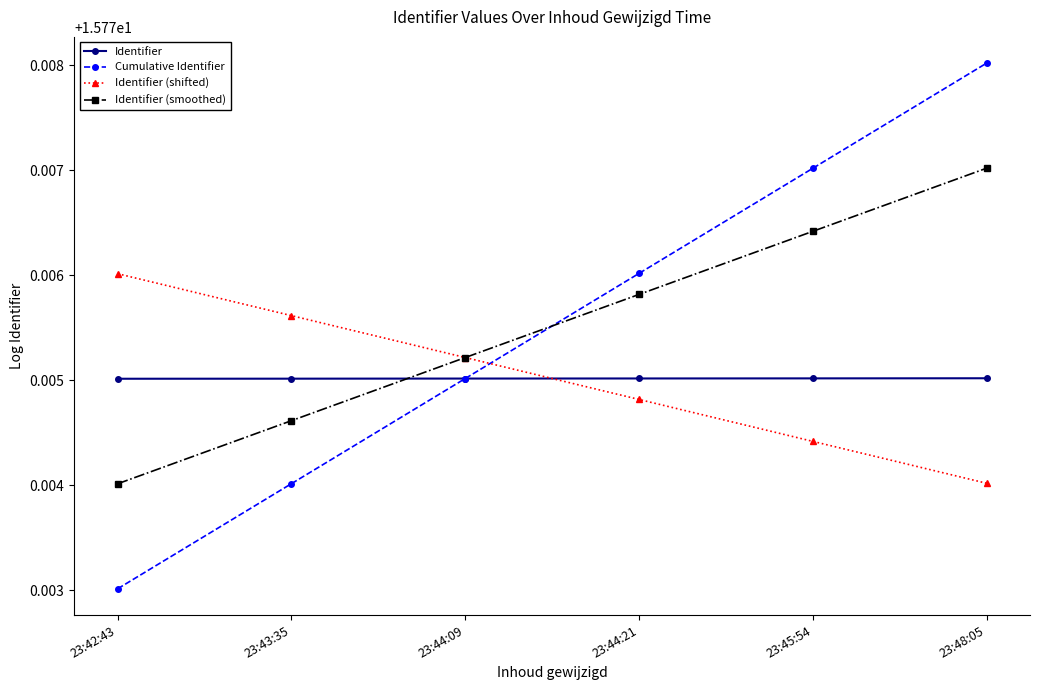

At which category is the sum across all series the highest?

23:48:05